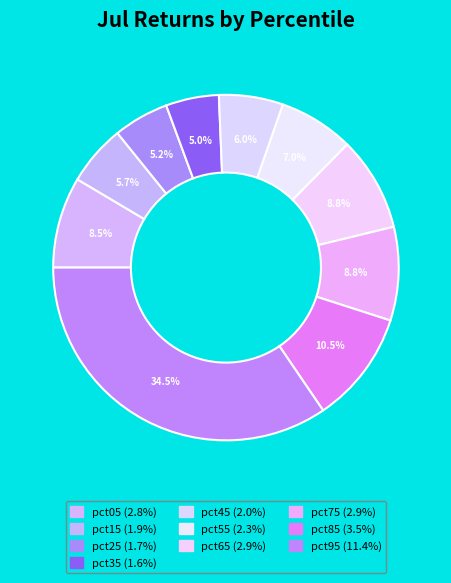

Which has a higher value, pct15 or pct25?

pct15